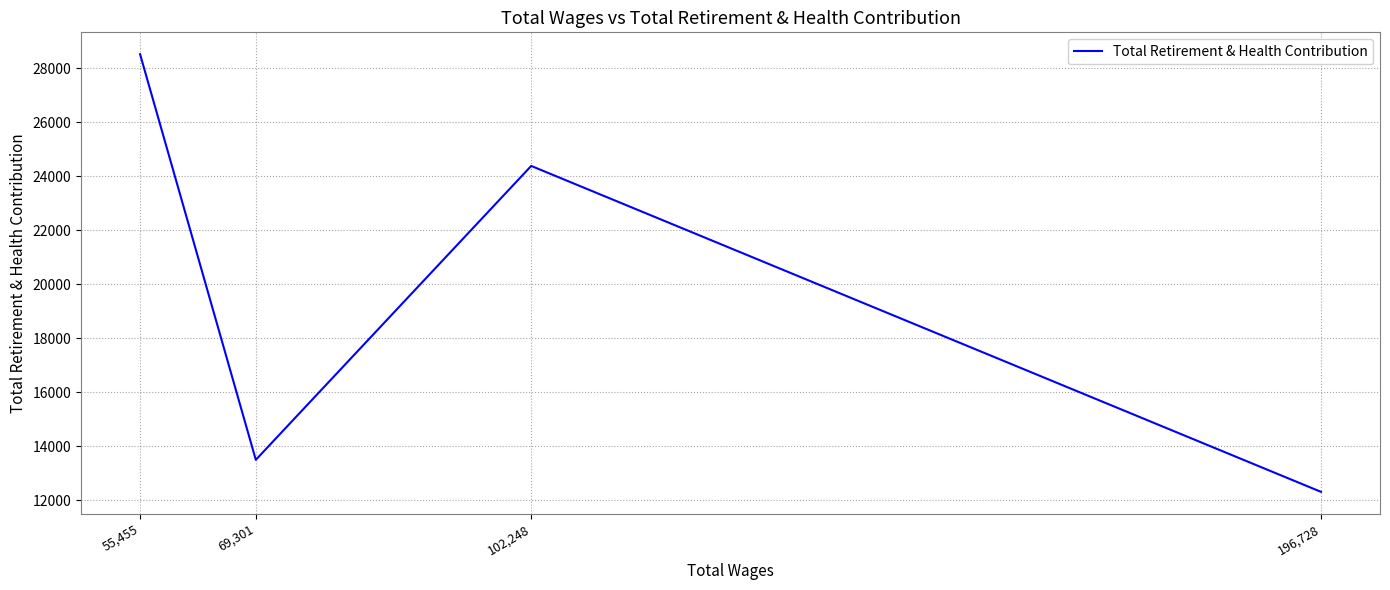

What is the greatest value displayed?

28525